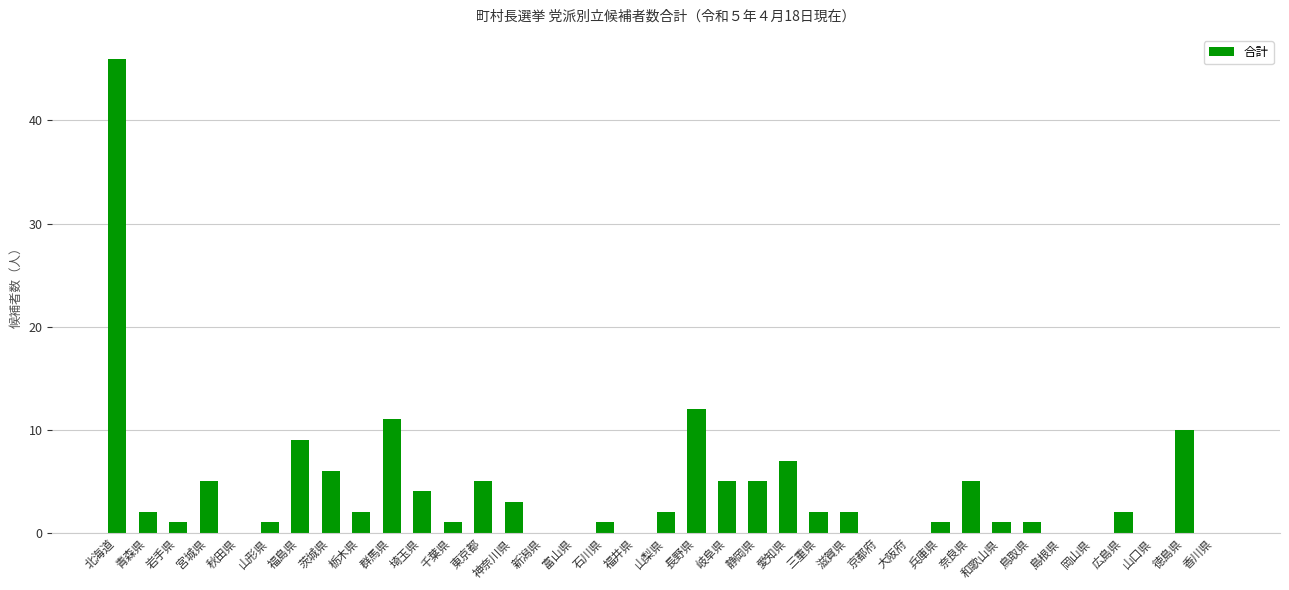

The chart shows a value of 0 at 富山県. True or false?

True